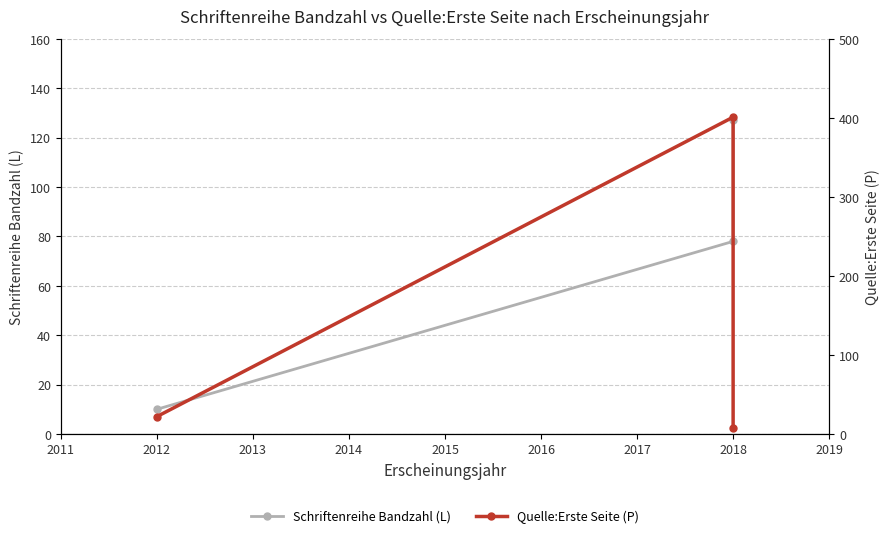

Count the Schriftenreihe Bandzahl (L) values in the range 10 to 127.

3